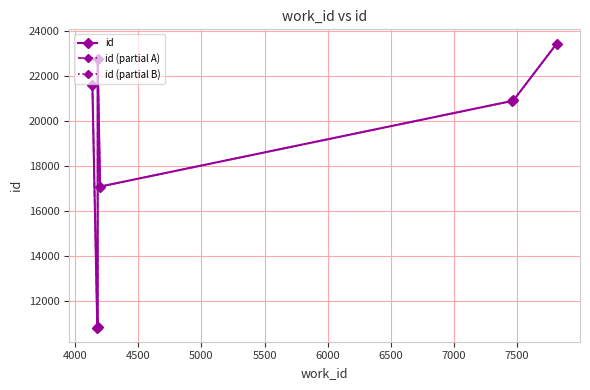

Approximately how many times larger is the value at 7460 compared to 4197?

1.2